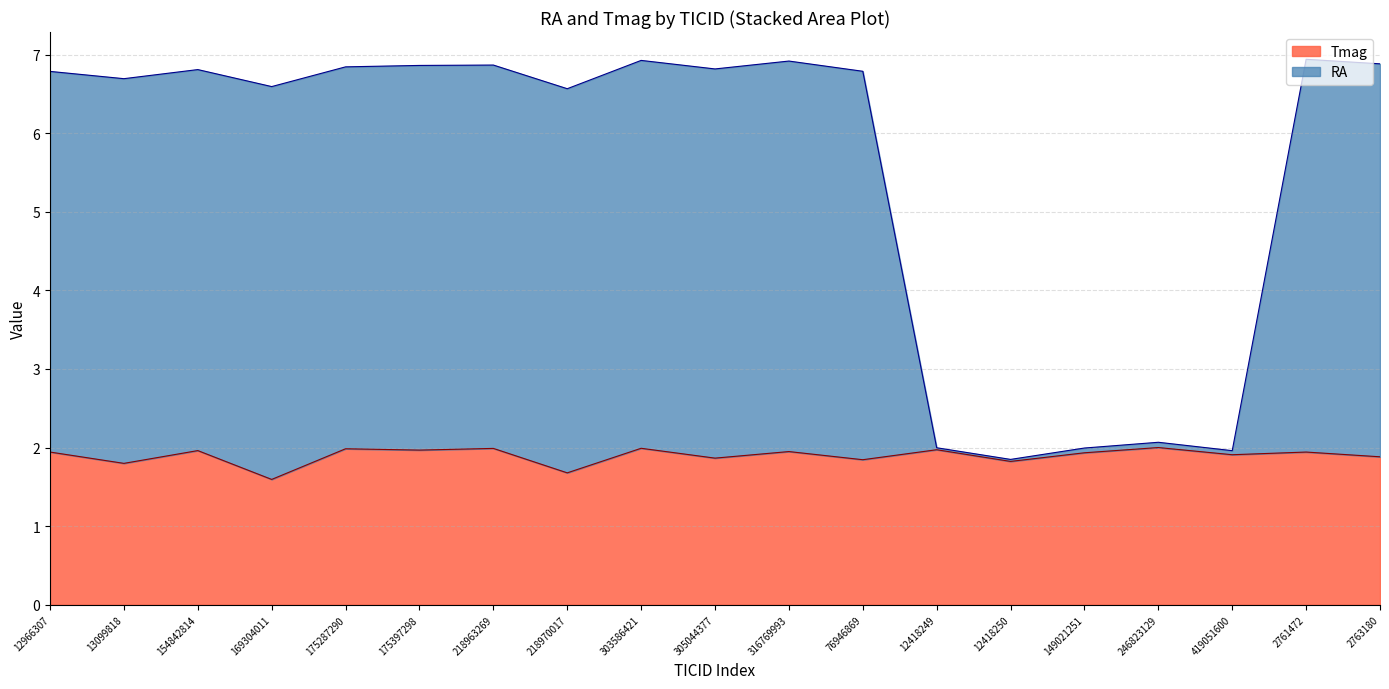

What is the label of the 16th point from the left?

246823129